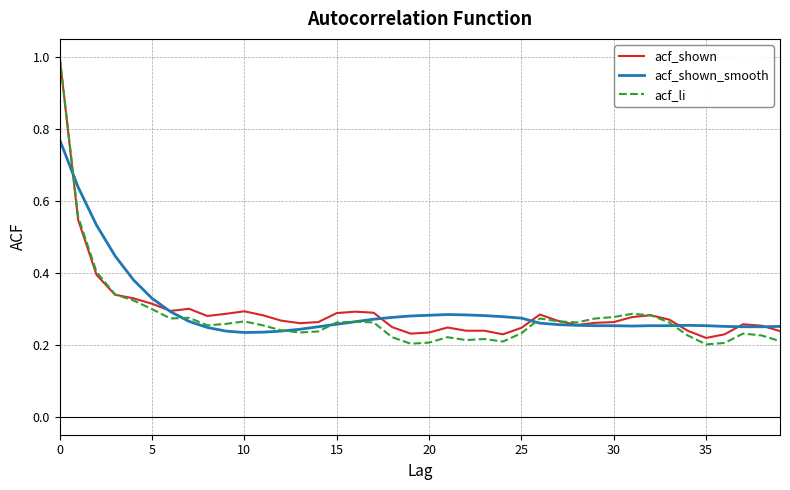

Which series has the largest range (max minus min)?

acf_li